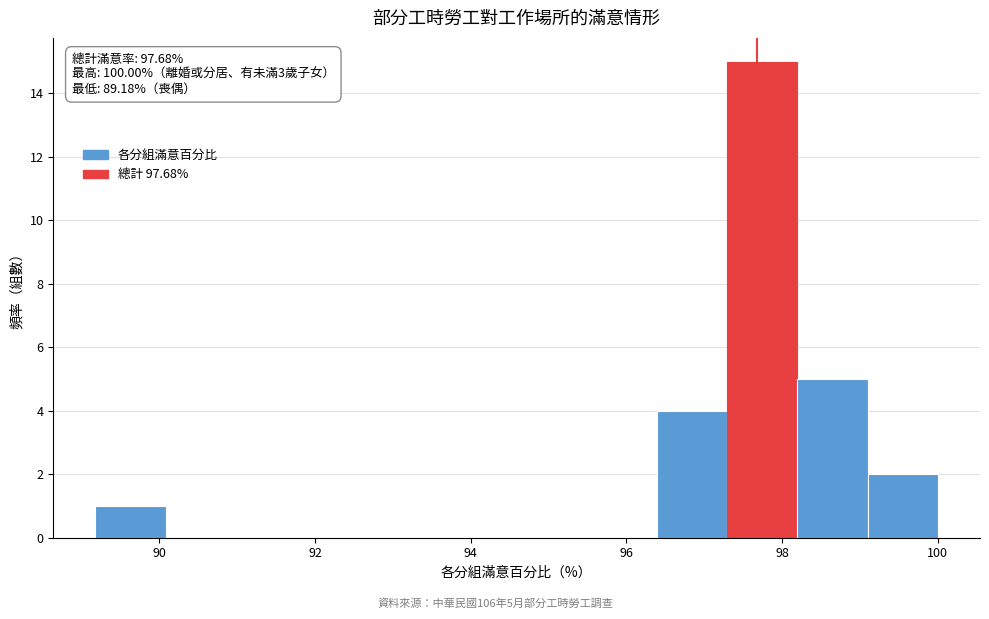

Which range on the x-axis has the tallest bar?

97.2 to 98.2